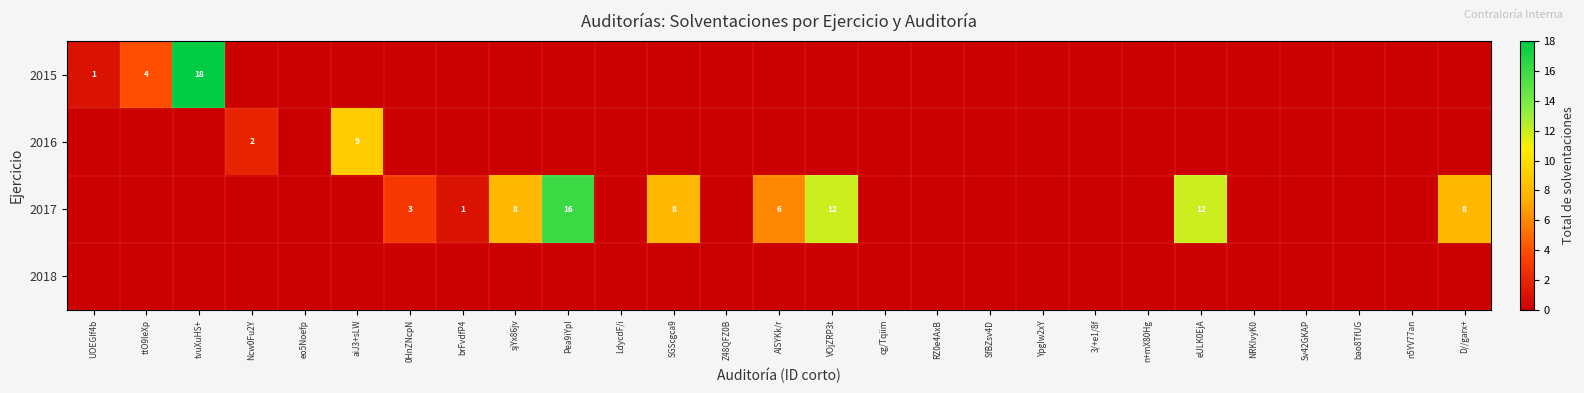

The value of 2018 at sjYx86jv is 0. True or false?

True